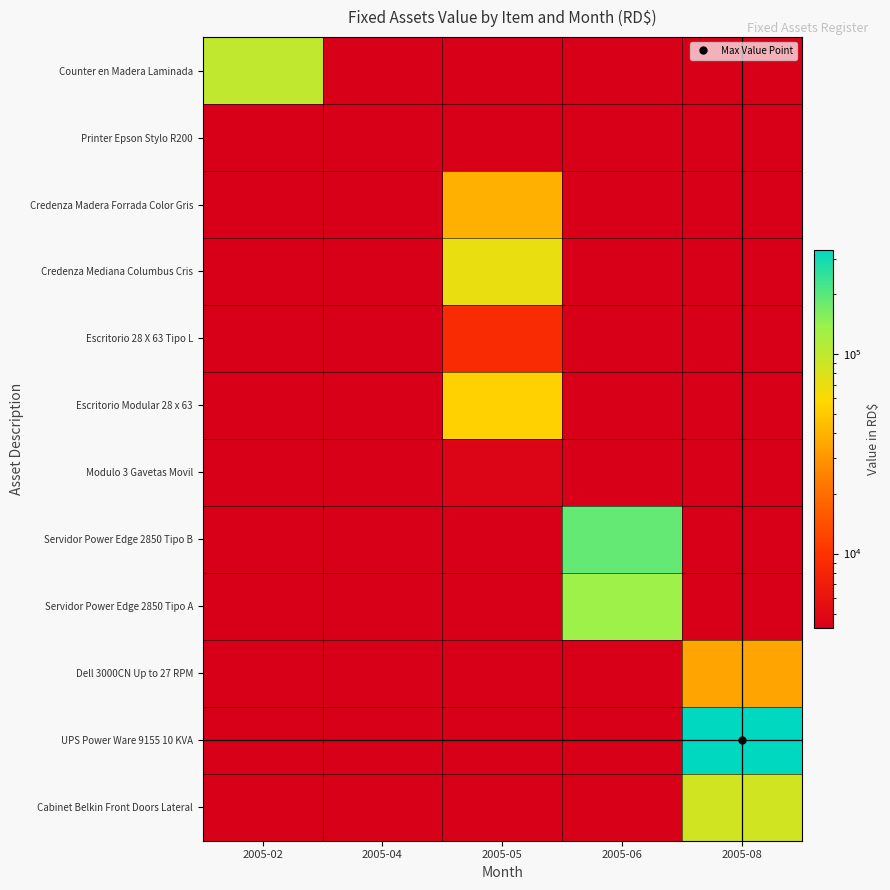

At how many categories does at least one series exceed 304614?

1